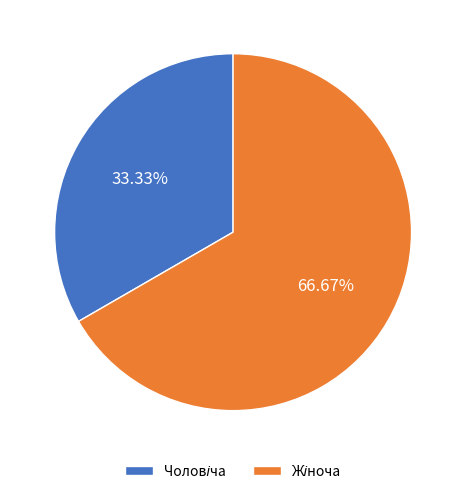

Is there any slice that represents more than half of the pie?

Yes